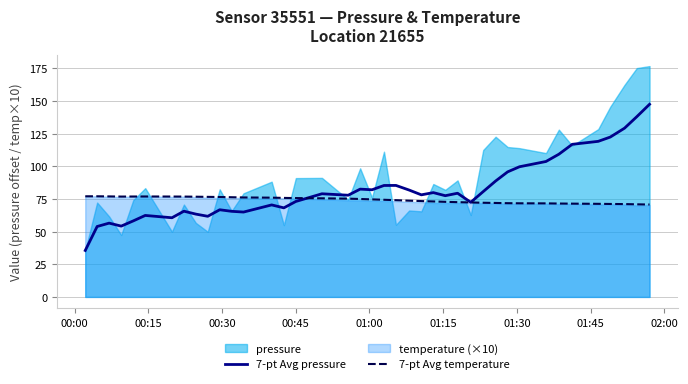

What is the maximum value for 7-pt Avg temperature?

77.1